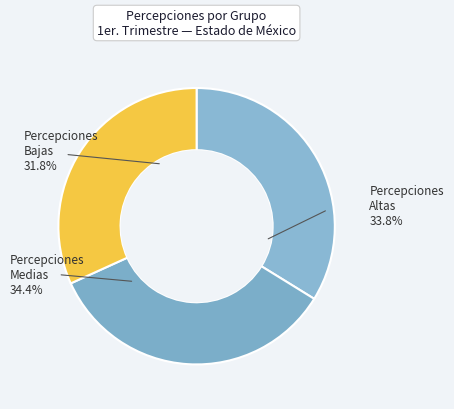

Count the number of slices in the pie.

3